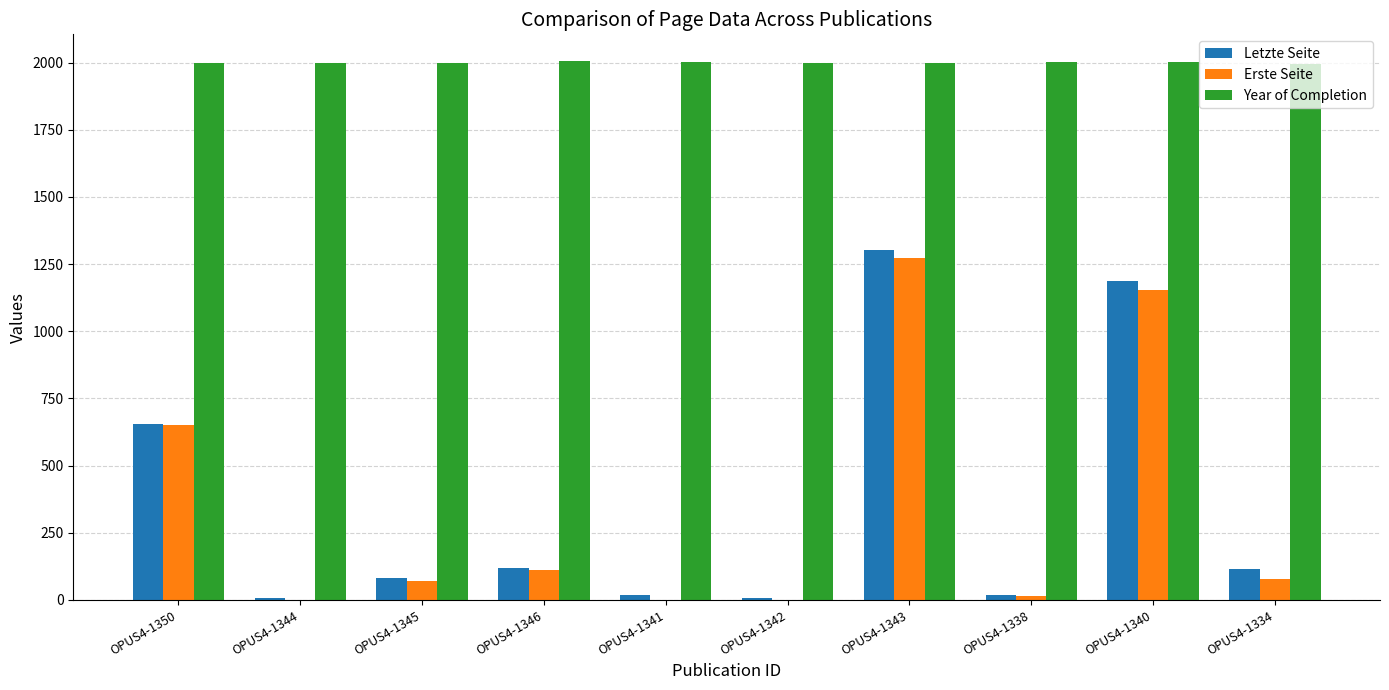

Which series has the largest total across all categories?

Year of Completion